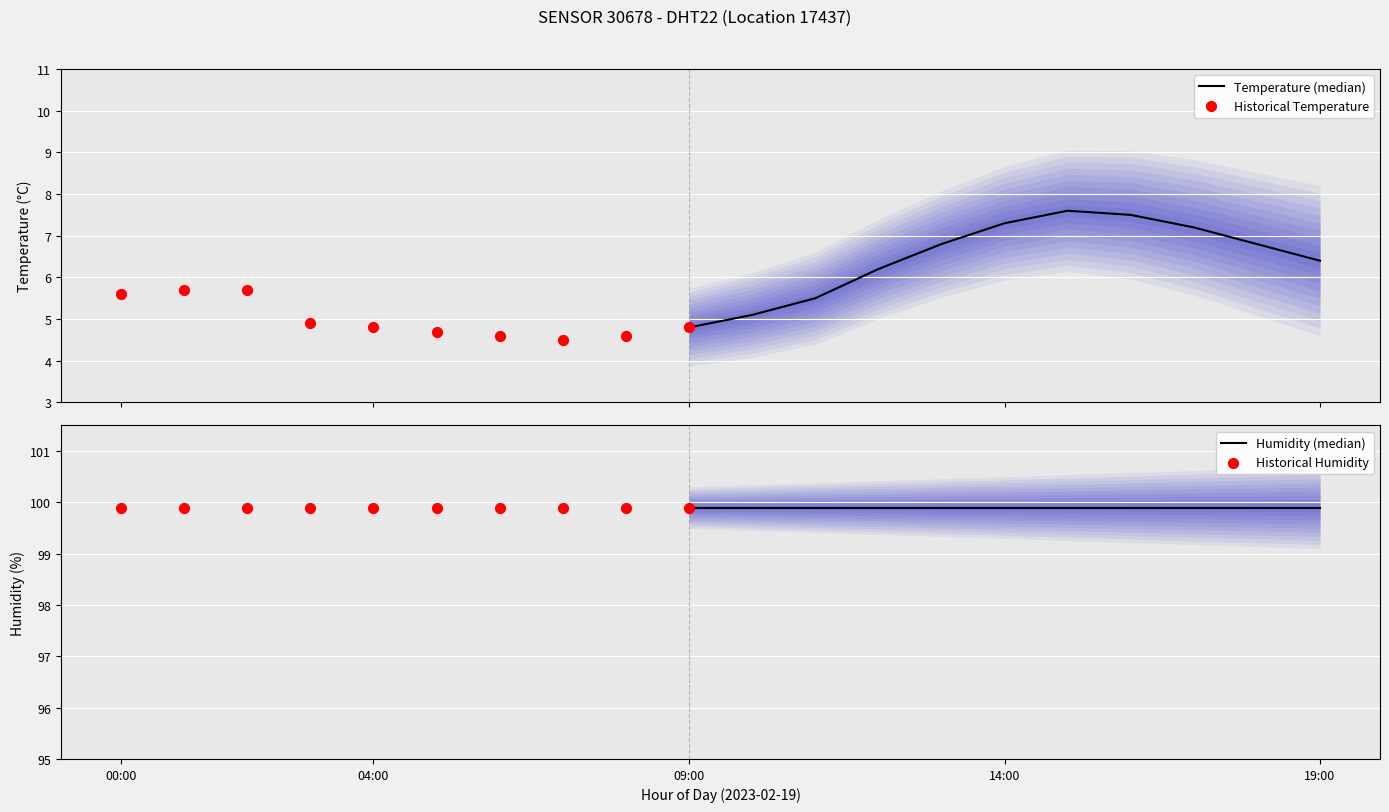

Which series contains the lowest Y value?

temperature